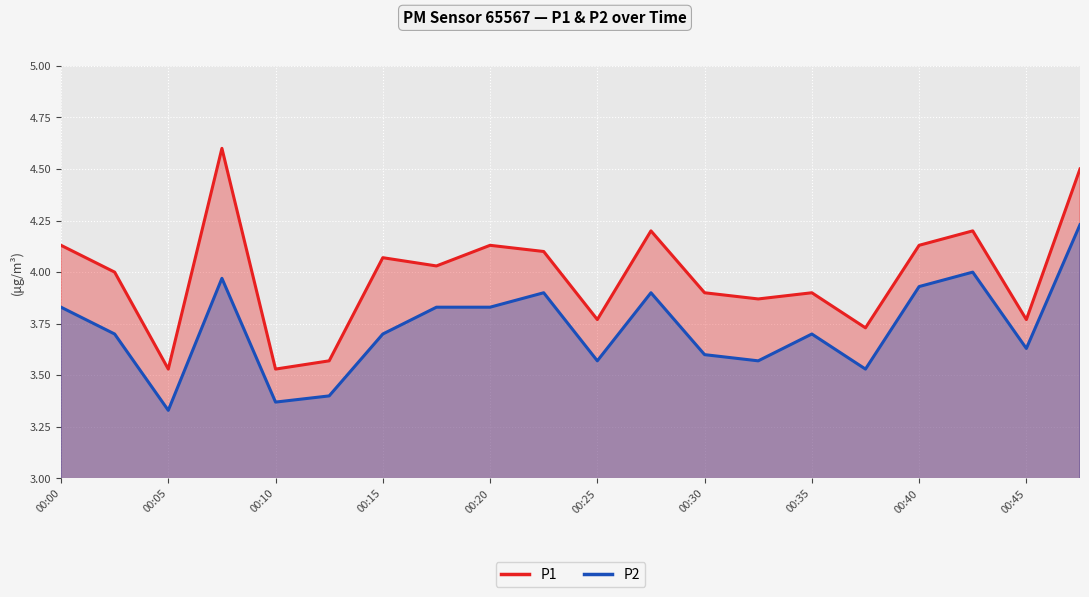

How many interior local valleys does the P2 series have?

6